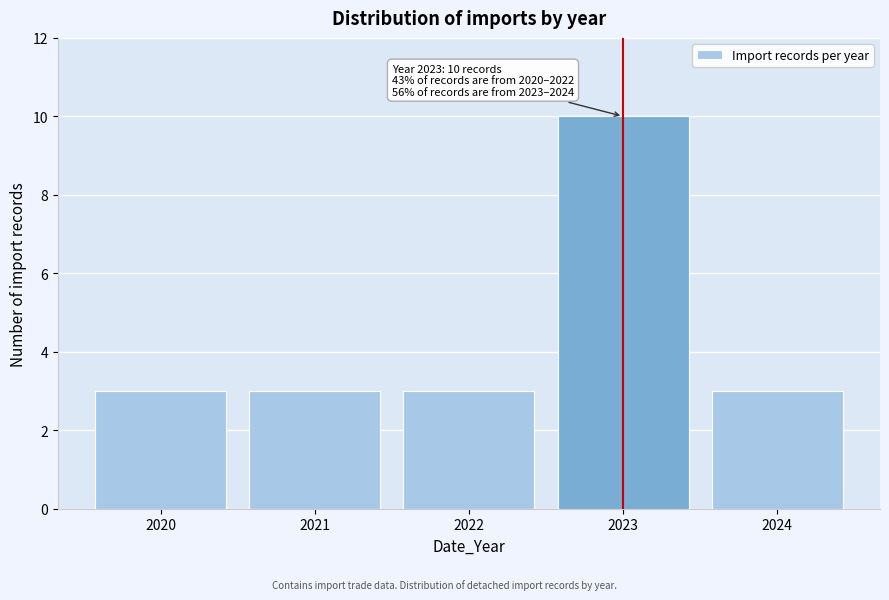

Reading right to left, transcribe all the data shown in this chart.

3	10	3	3	3